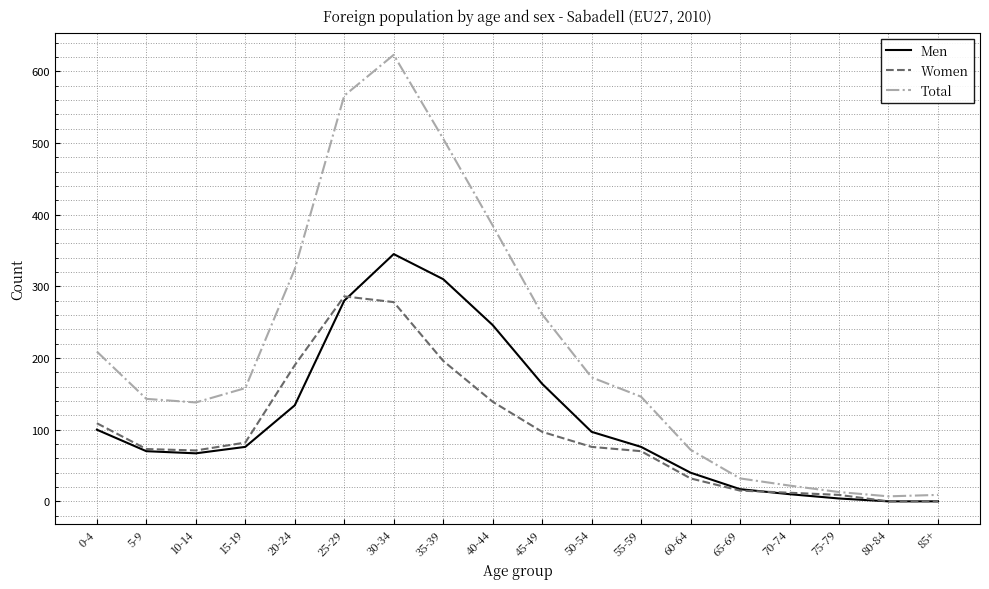

At which category does Men reach its first local peak?

30-34